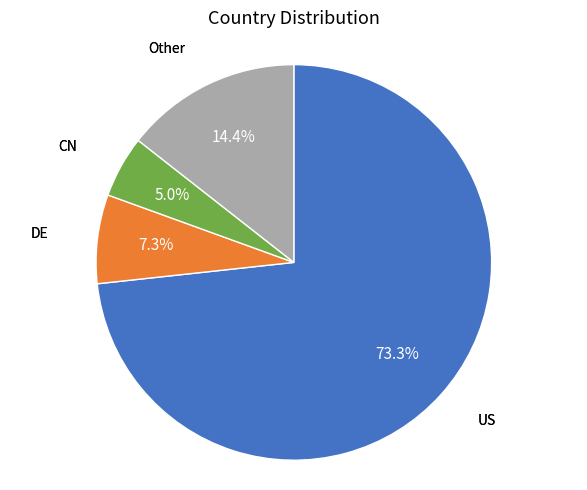

Is there a majority slice in this chart?

Yes